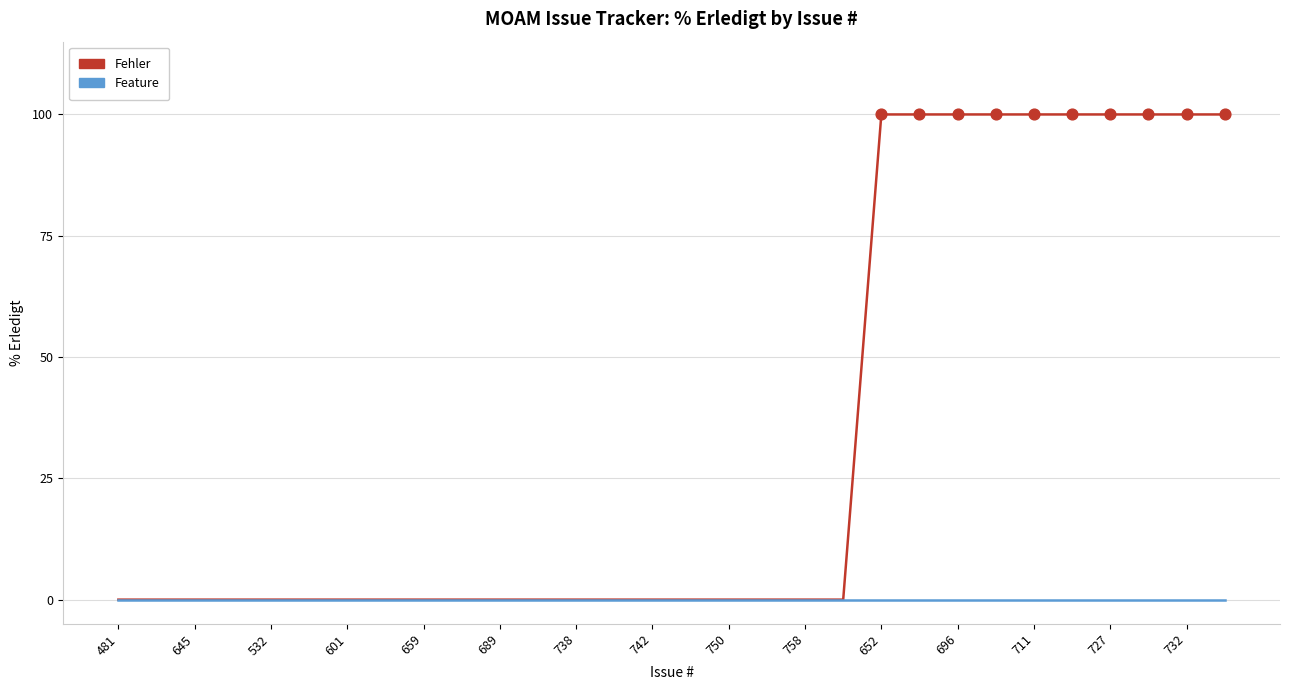

Which series has the largest range (max minus min)?

Fehler